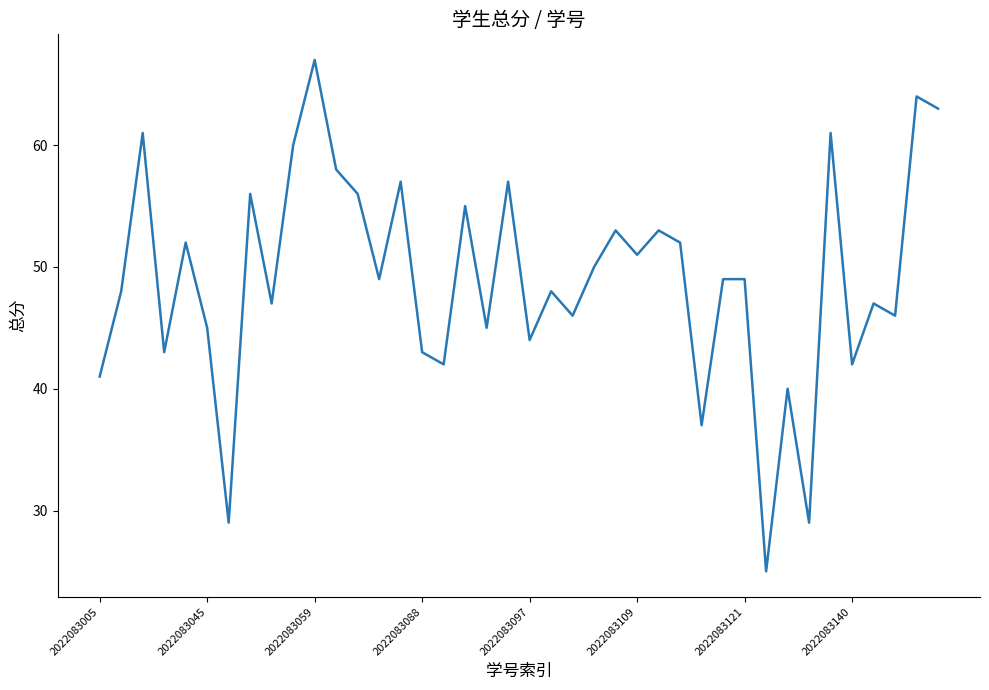

What is the smallest value displayed?

25